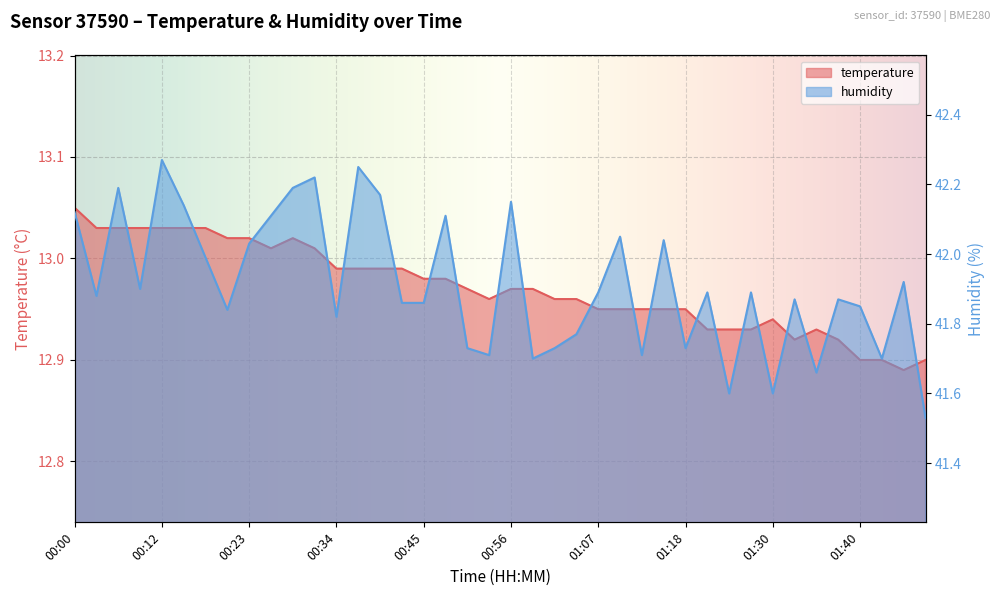

Reading left to right, extract all data points from this chart.

temperature: 00:00=13.1	00:03=13.0	00:06=13.0	00:09=13.0	00:12=13.0	00:15=13.0	00:18=13.0	00:20=13.0	00:23=13.0	00:26=13.0	00:29=13.0	00:31=13.0	00:34=13.0	00:37=13.0	00:40=13.0	00:42=13.0	00:45=13.0	00:48=13.0	00:51=13.0	00:53=13.0	00:56=13.0	00:59=13.0	01:02=13.0	01:05=13.0	01:07=12.9	01:10=12.9	01:13=12.9	01:16=12.9	01:18=12.9	01:21=12.9	01:24=12.9	01:27=12.9	01:30=12.9	01:32=12.9	01:35=12.9	01:38=12.9	01:40=12.9	01:43=12.9	01:46=12.9	01:49=12.9
humidity: 00:00=42.1	00:03=41.9	00:06=42.2	00:09=41.9	00:12=42.3	00:15=42.1	00:18=42.0	00:20=41.8	00:23=42.0	00:26=42.1	00:29=42.2	00:31=42.2	00:34=41.8	00:37=42.2	00:40=42.2	00:42=41.9	00:45=41.9	00:48=42.1	00:51=41.7	00:53=41.7	00:56=42.1	00:59=41.7	01:02=41.7	01:05=41.8	01:07=41.9	01:10=42.0	01:13=41.7	01:16=42.0	01:18=41.7	01:21=41.9	01:24=41.6	01:27=41.9	01:30=41.6	01:32=41.9	01:35=41.7	01:38=41.9	01:40=41.9	01:43=41.7	01:46=41.9	01:49=41.5